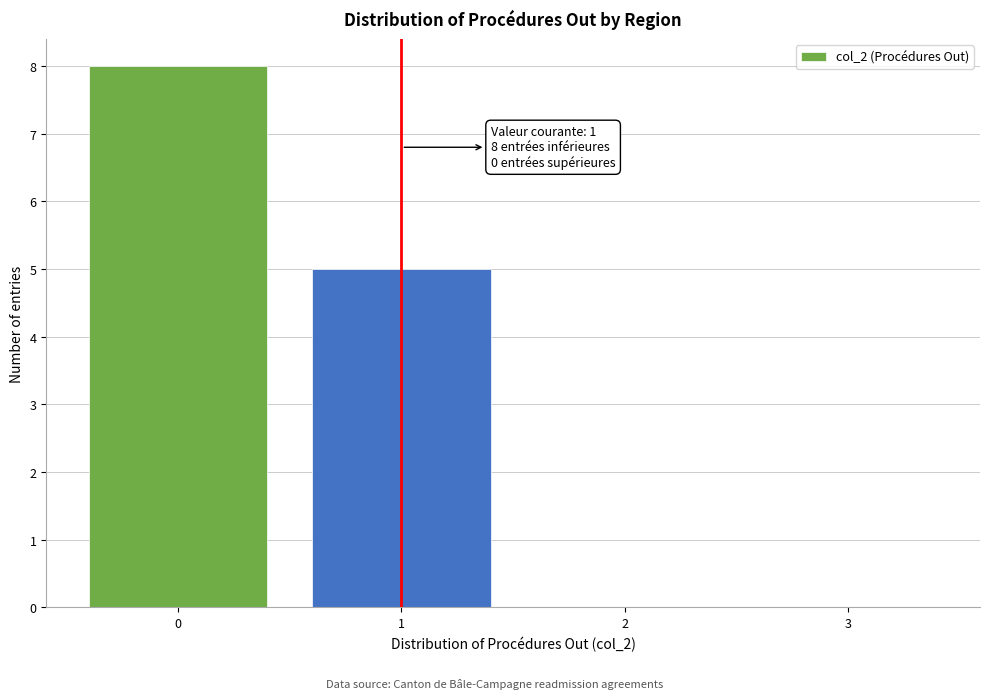

Over which range of the x-axis is the bar tallest?

-0.5 to 0.5